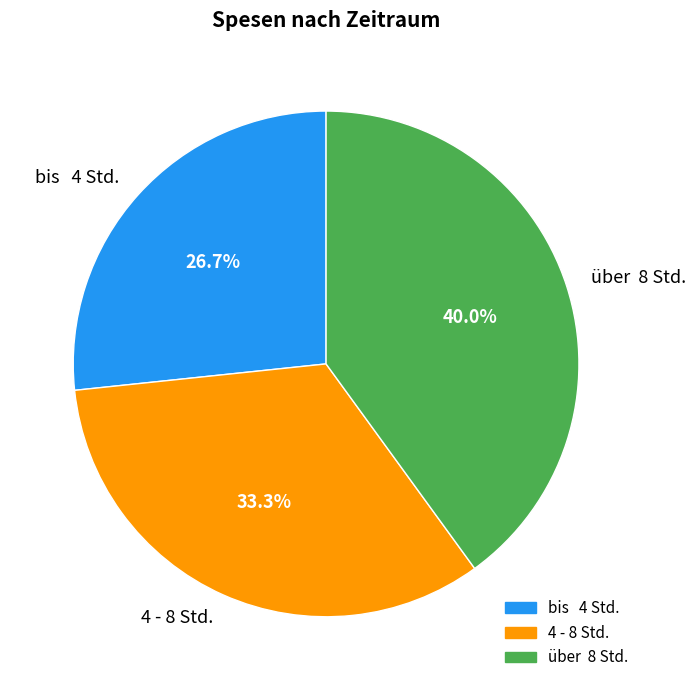

Count the number of slices in the pie.

3